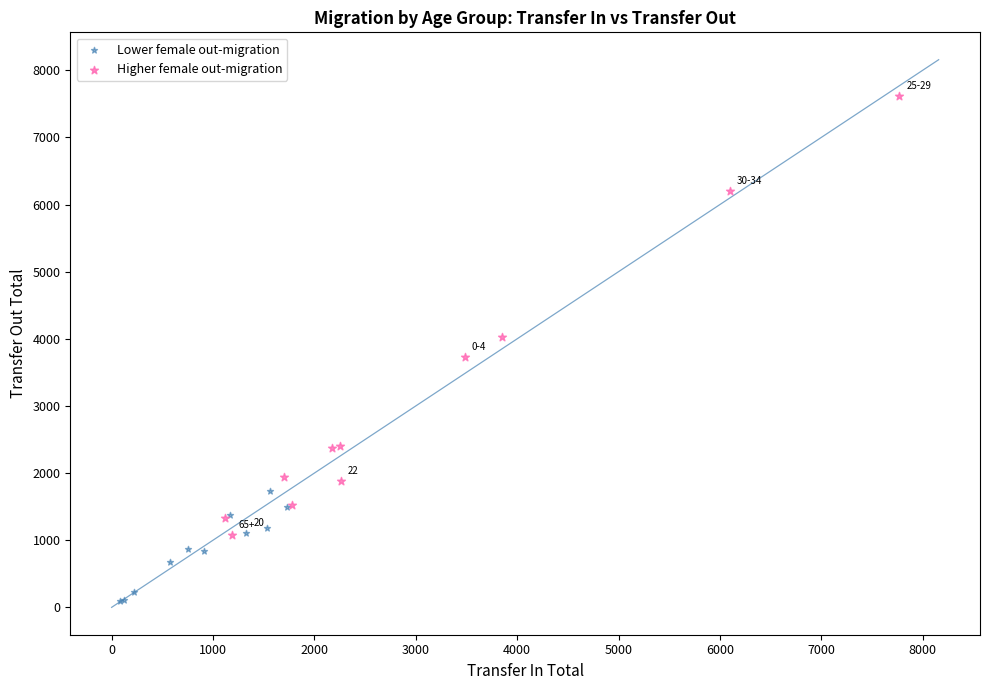

What are all the series names shown in the legend?

Lower female out-migration, Higher female out-migration